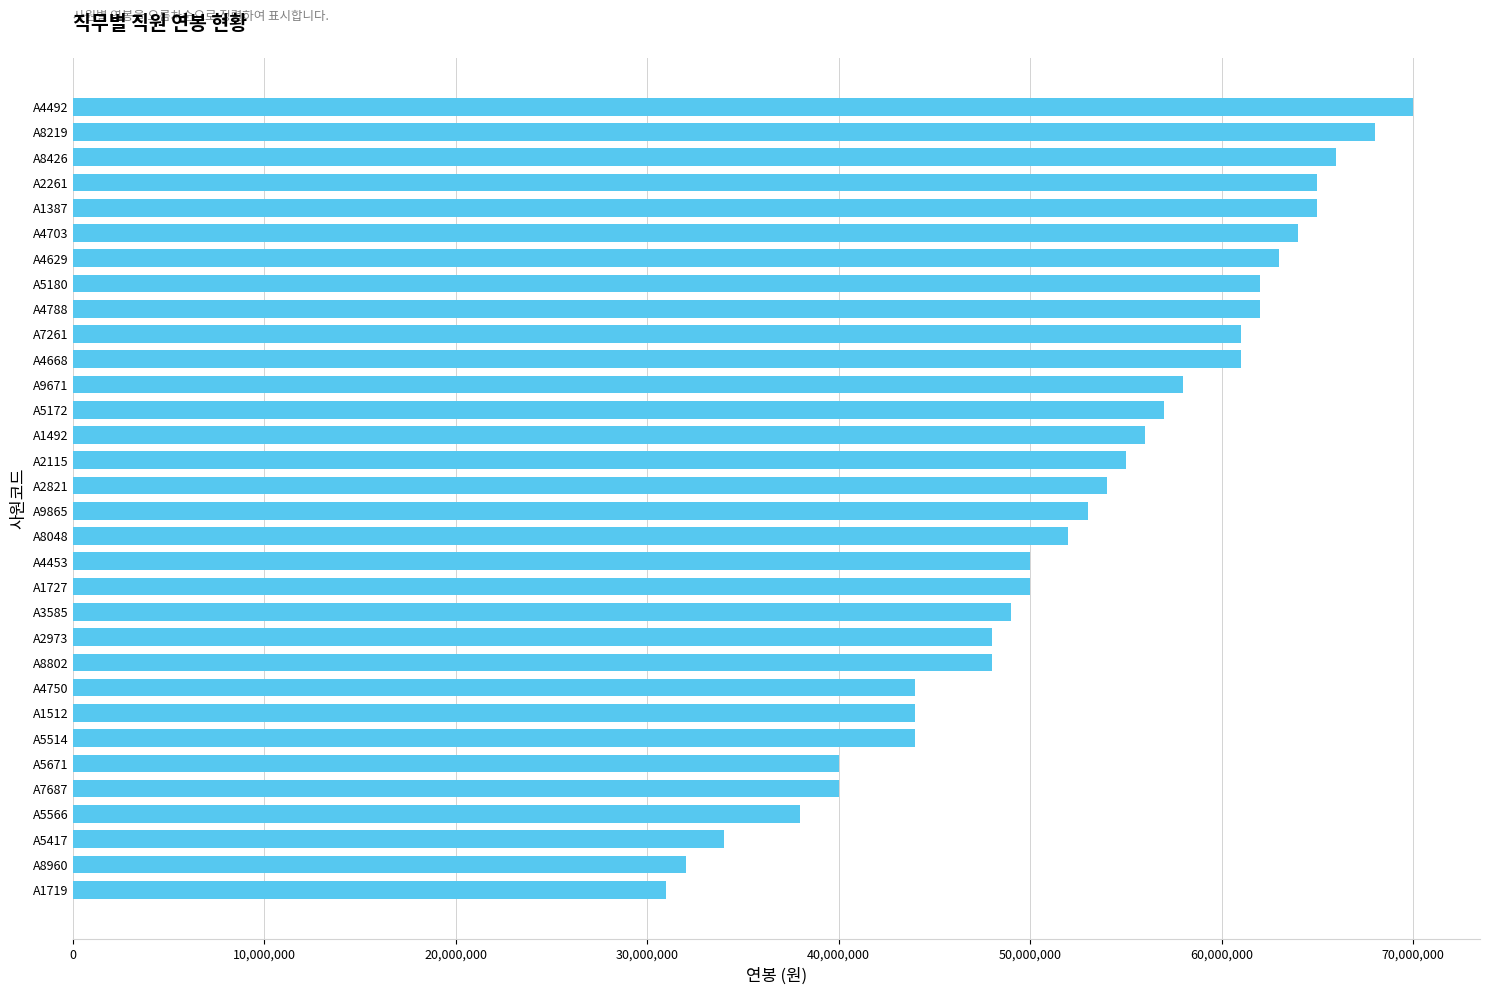

What is the maximum value shown in the chart?

70000000